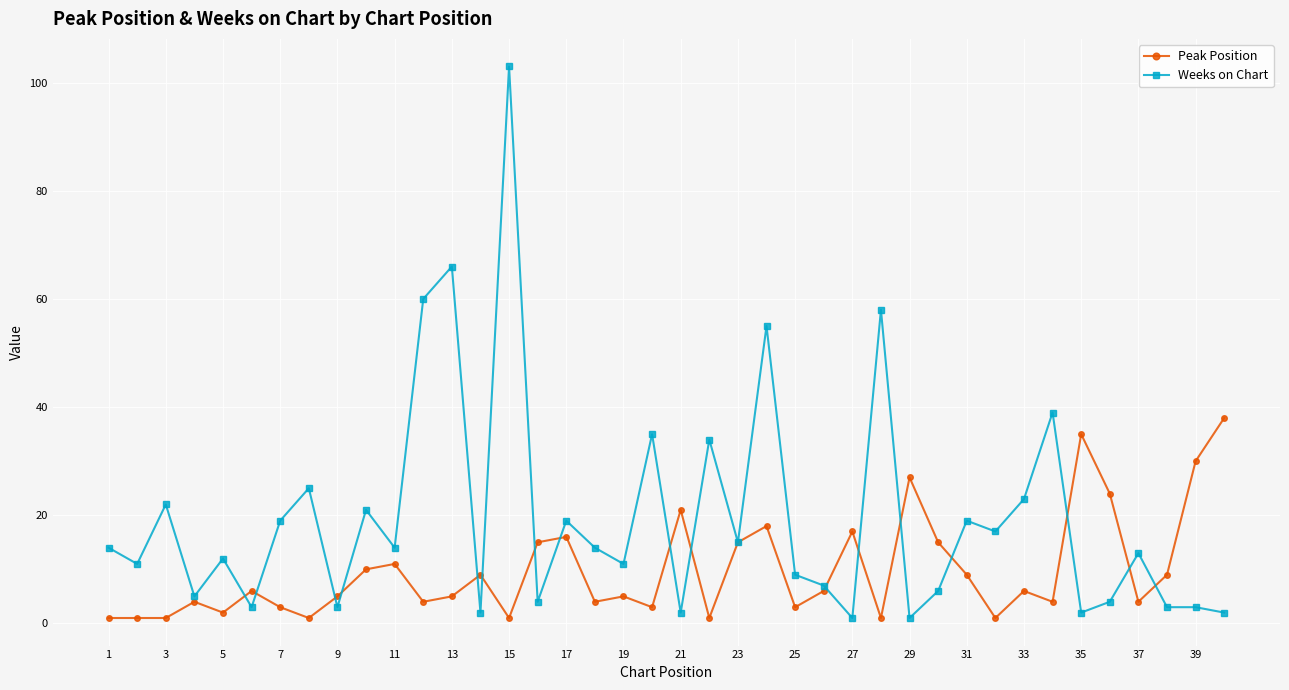

How many values in the Weeks on Chart series are below 14?

20